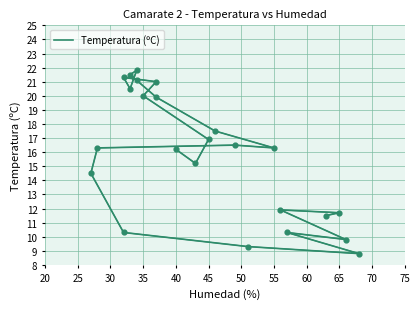

Which has a higher value, 22 or 20?

20